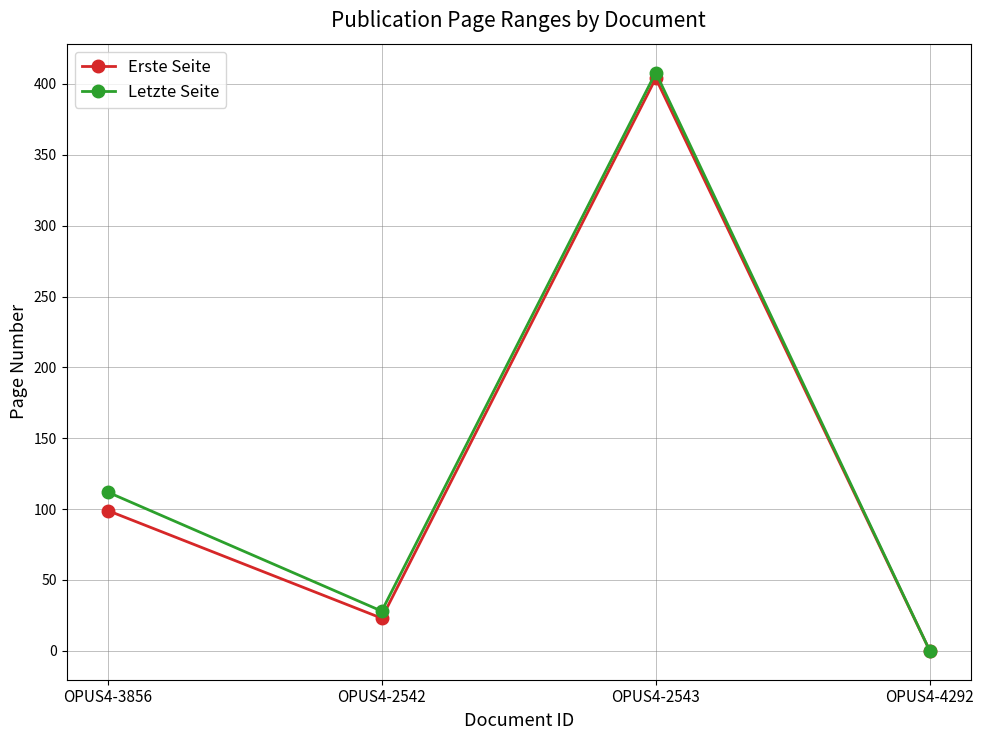

How many series are shown in this chart?

2